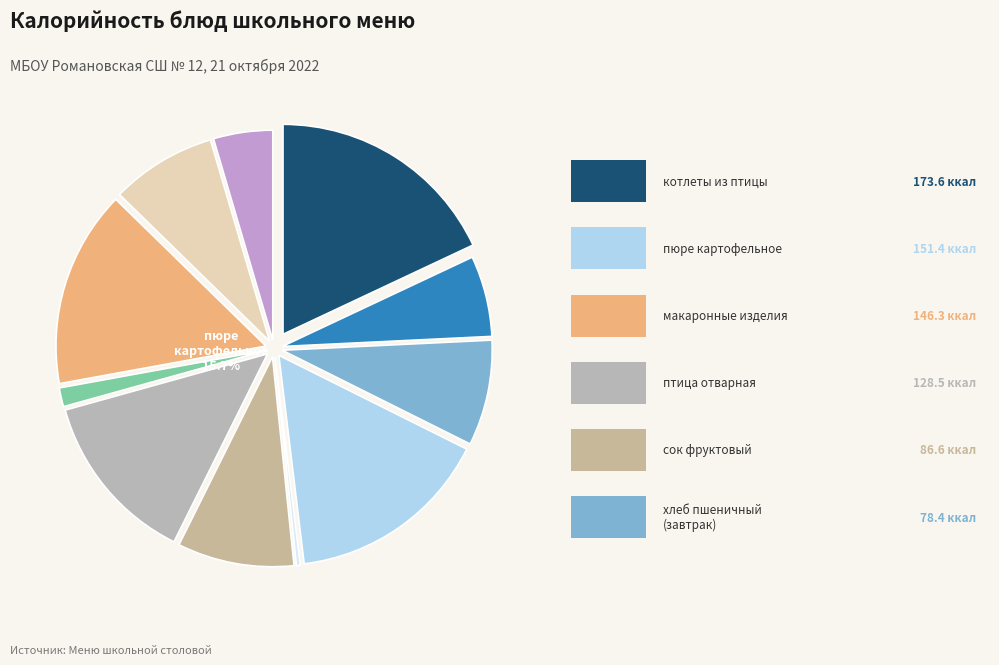

Combined, do котлеты рубленные из птицы and хлеб пшеничный (обед) account for over 50%?

No